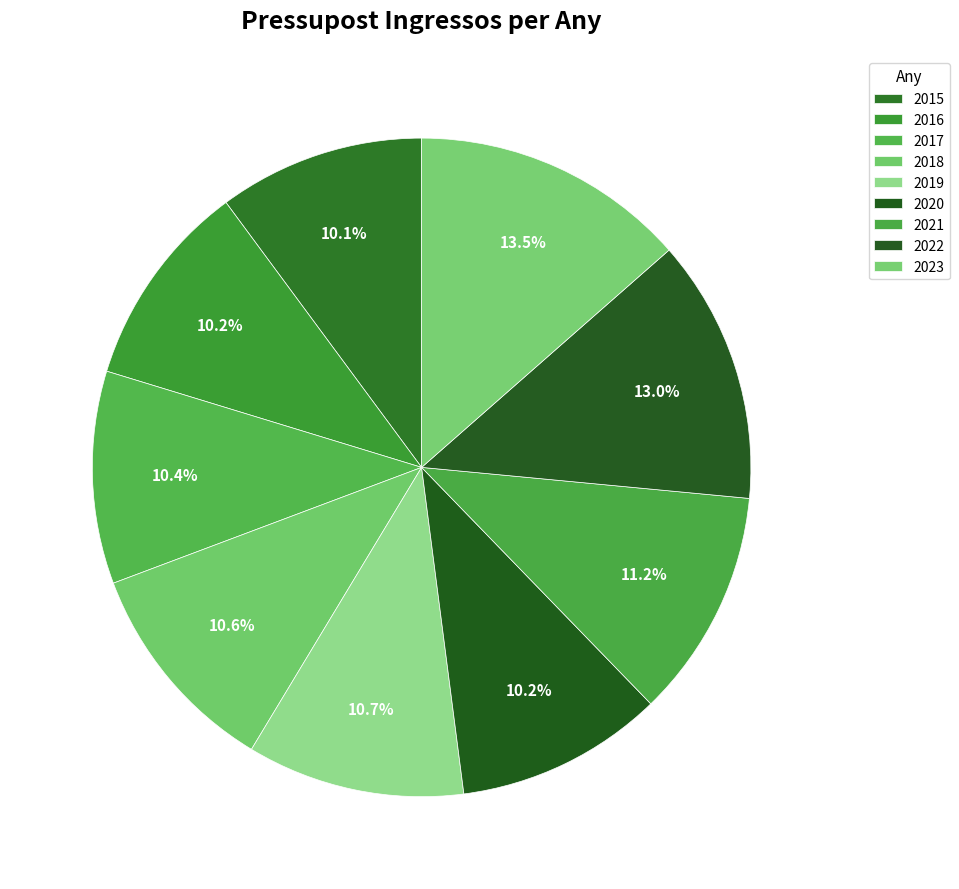

To the nearest percent, what is the average slice percentage?

11%